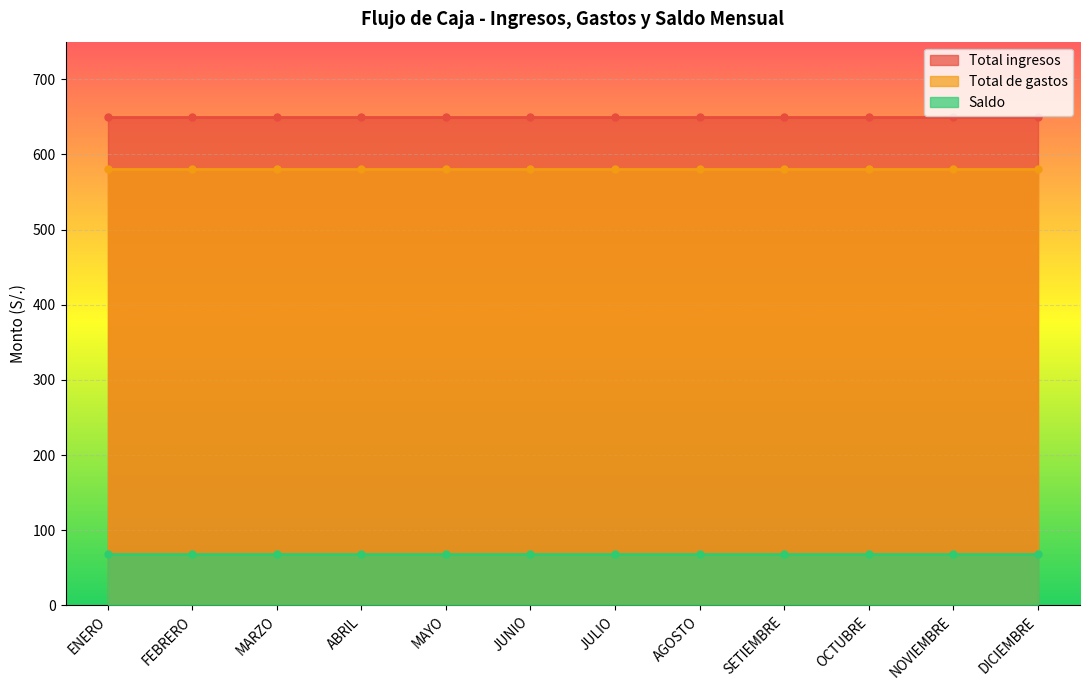

Between ENERO and JULIO, which series saw the biggest shift?

Total ingresos